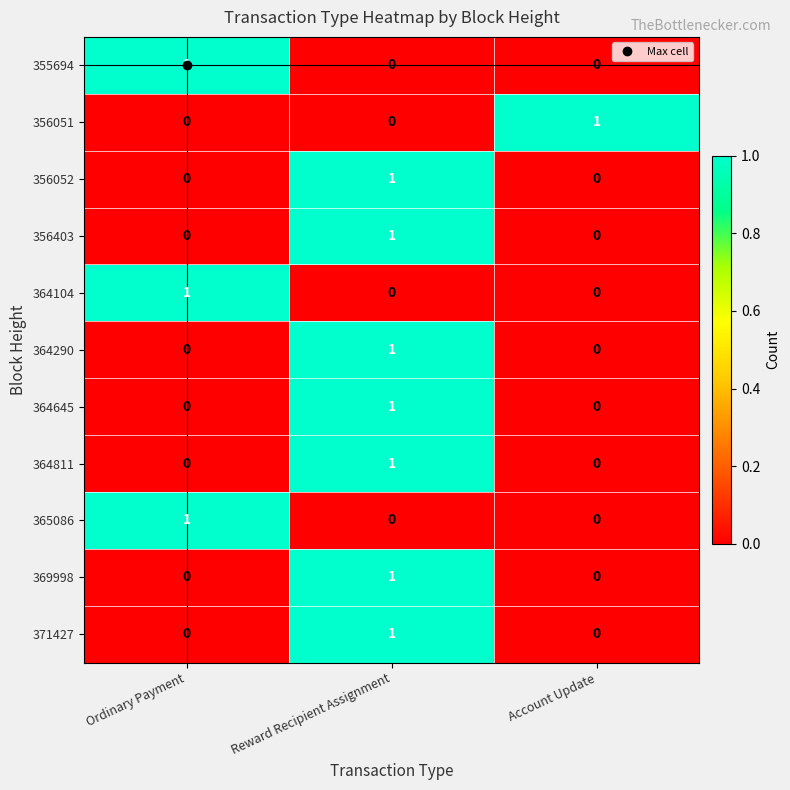

Which category has the highest value in the 356052 series?

Reward Recipient Assignment